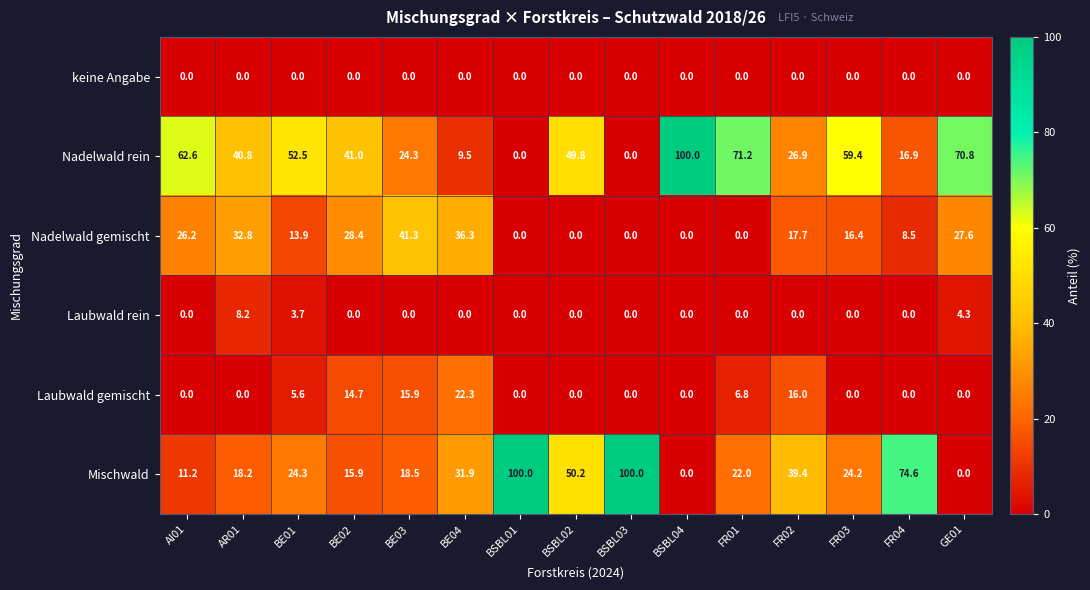

Is the value of Nadelwald rein at BSBL02 greater than the value of Nadelwald gemischt at BSBL01?

Yes